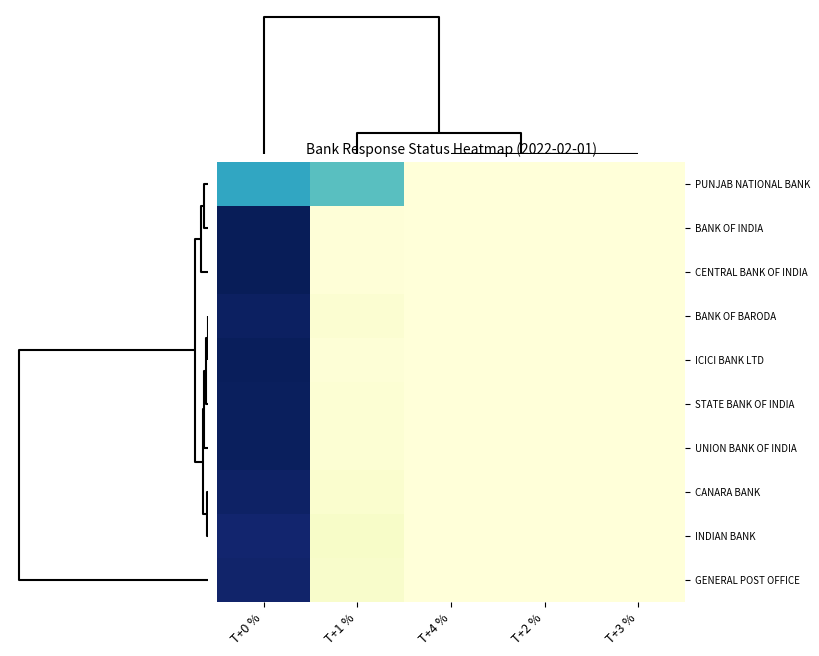

At how many categories does at least one series exceed 87?

1